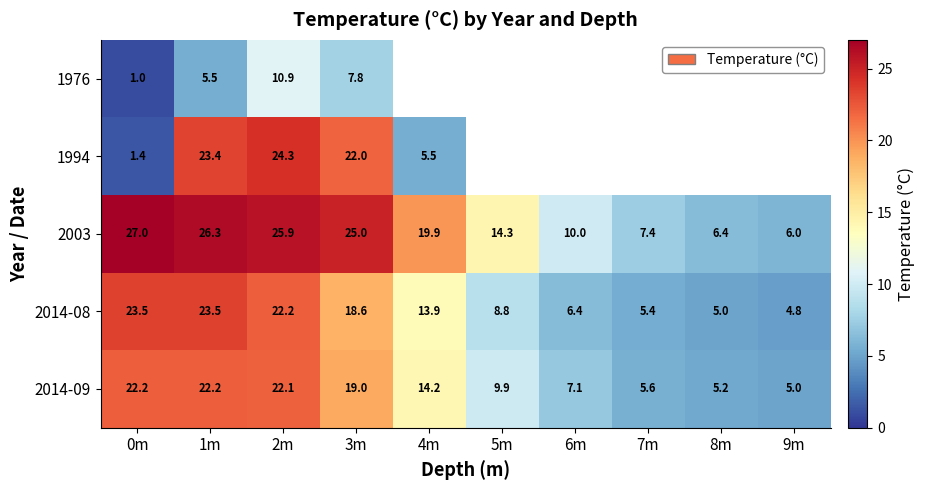

How many series are shown in this chart?

5